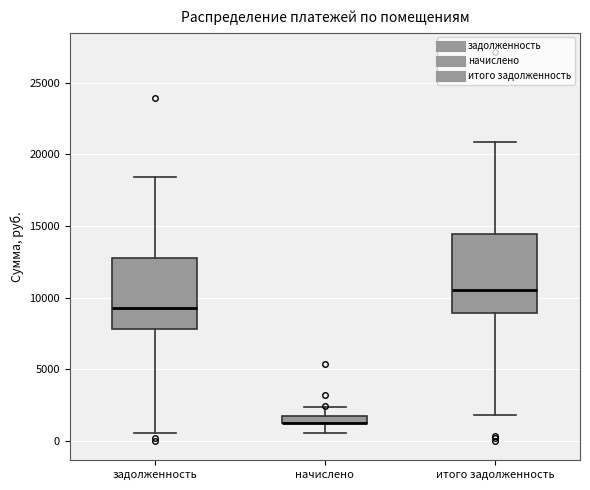

Which box is the tallest, from its lower edge to its upper edge?

итого задолженность